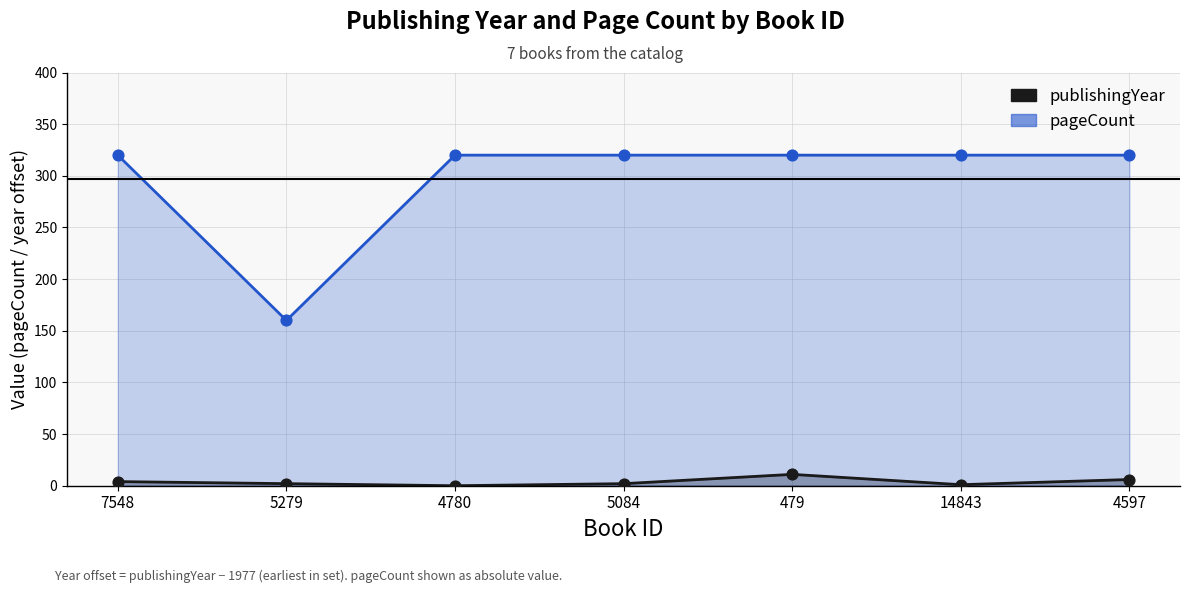

Is the value of pageCount at 5084 greater than the value of publishingYear at 4780?

Yes